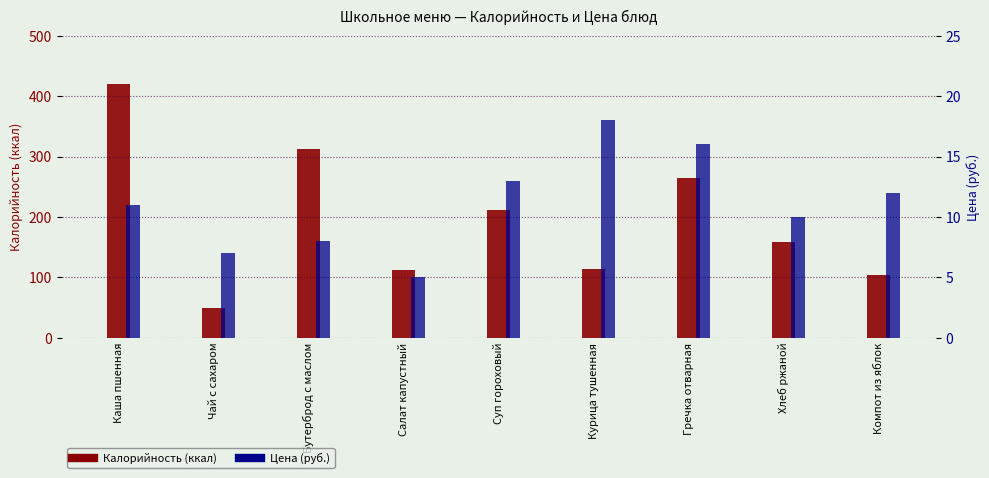

How many values in the Калорийность series exceed 159?

5